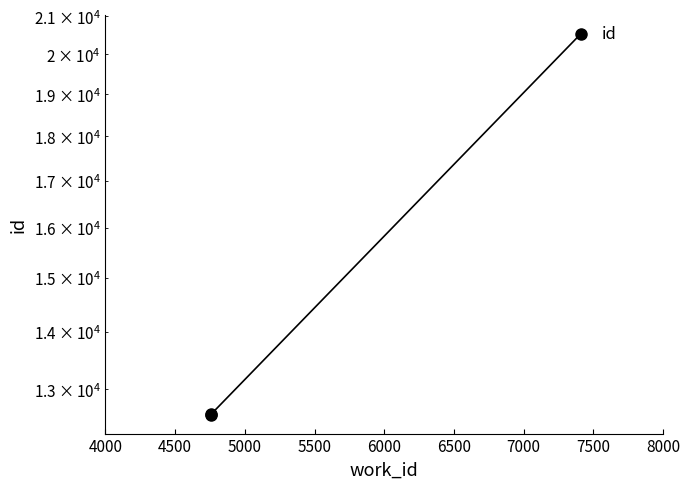

How many lines are shown in the chart?

1